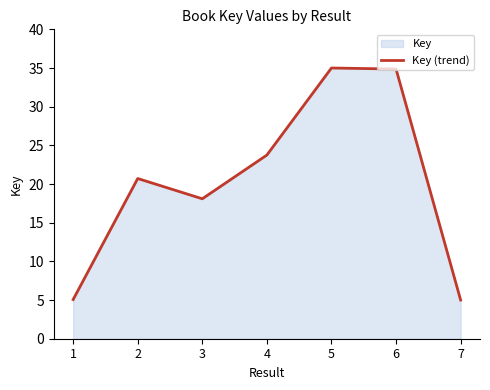

What is the change in value from 2 to 4?

+3.0